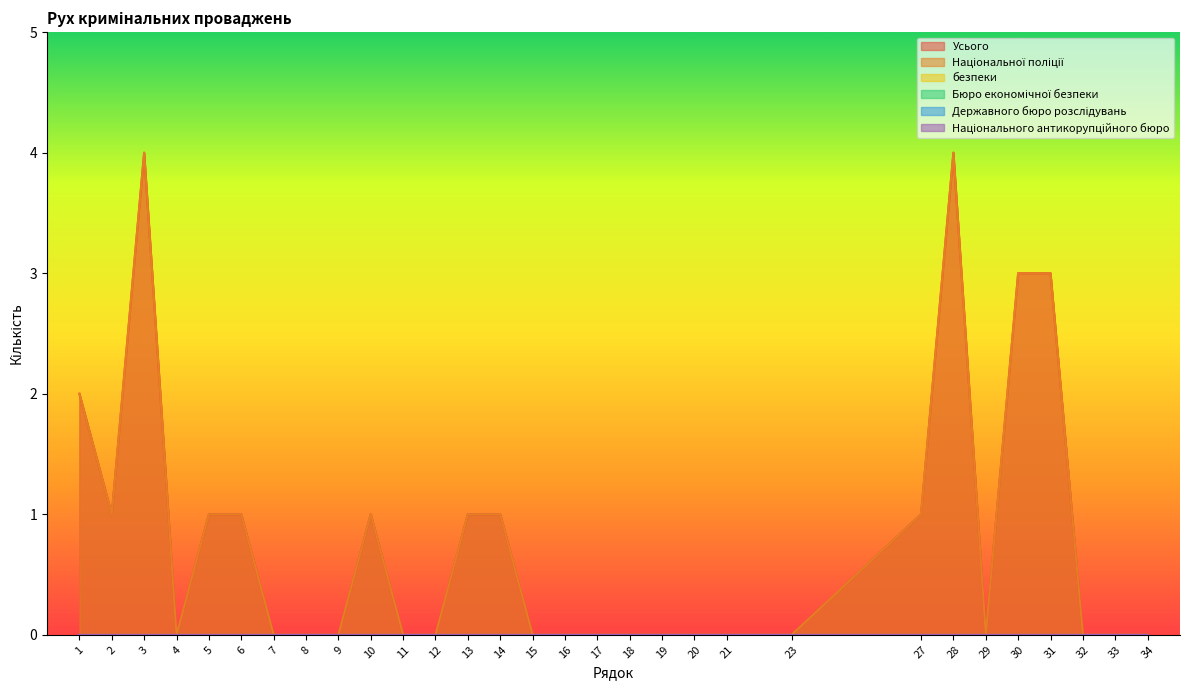

How many Усього values are between 0 and 1?

25